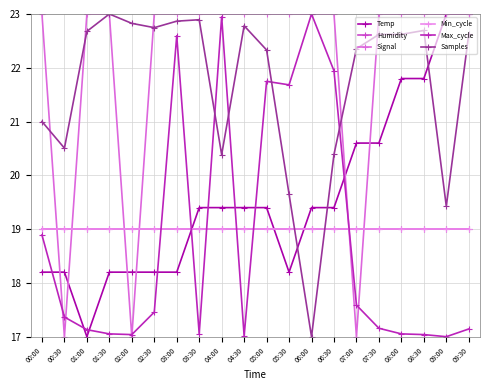

True or false: Temp has a value of 6.2 at 01:00.

False